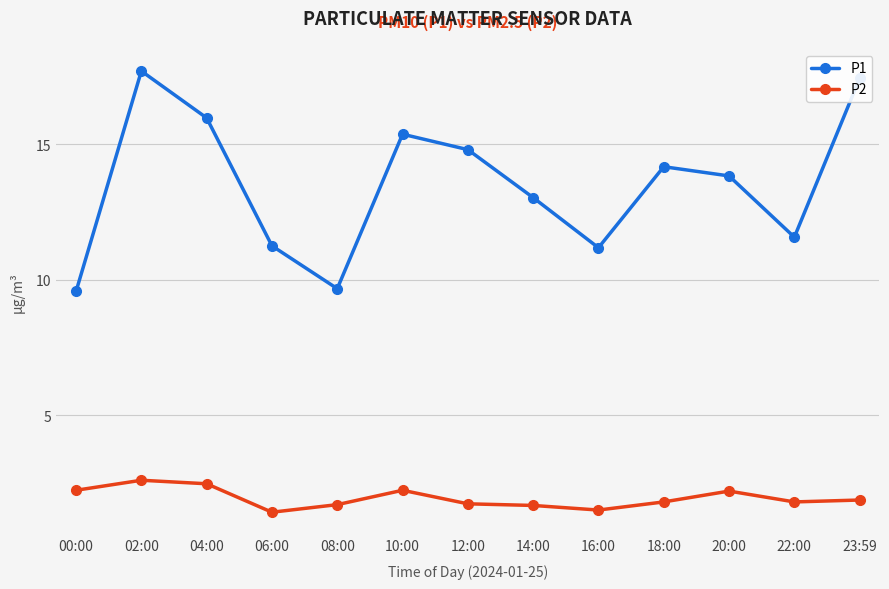

Which series has the largest range (max minus min)?

P1